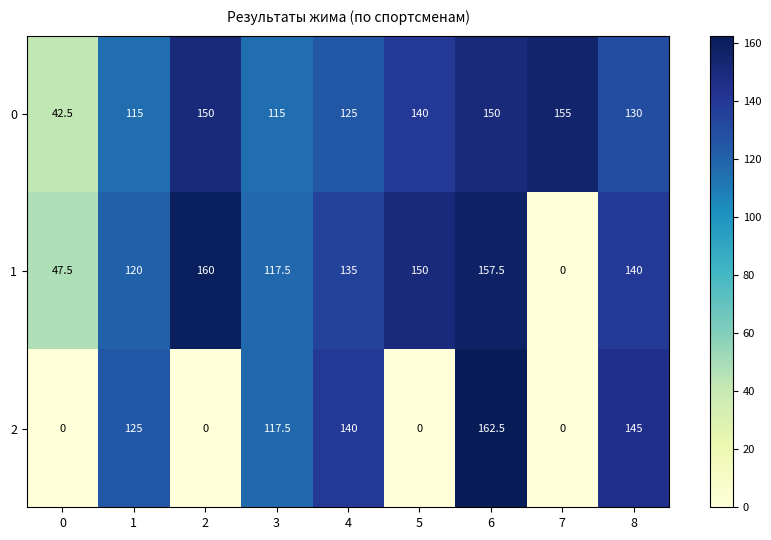

Is it true that 1 equals 0.0 at 7?

True